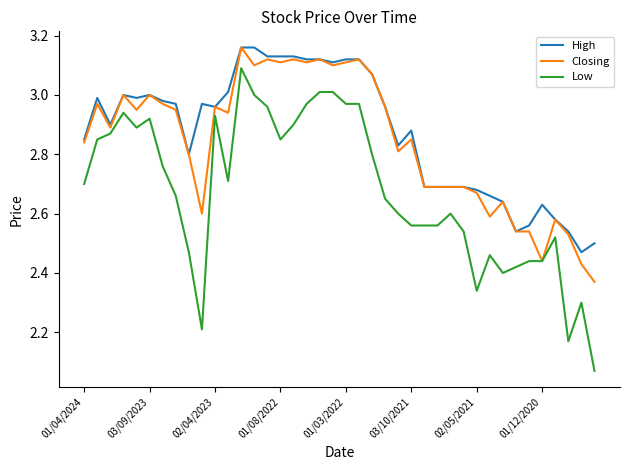

Which series has the largest range (max minus min)?

Low